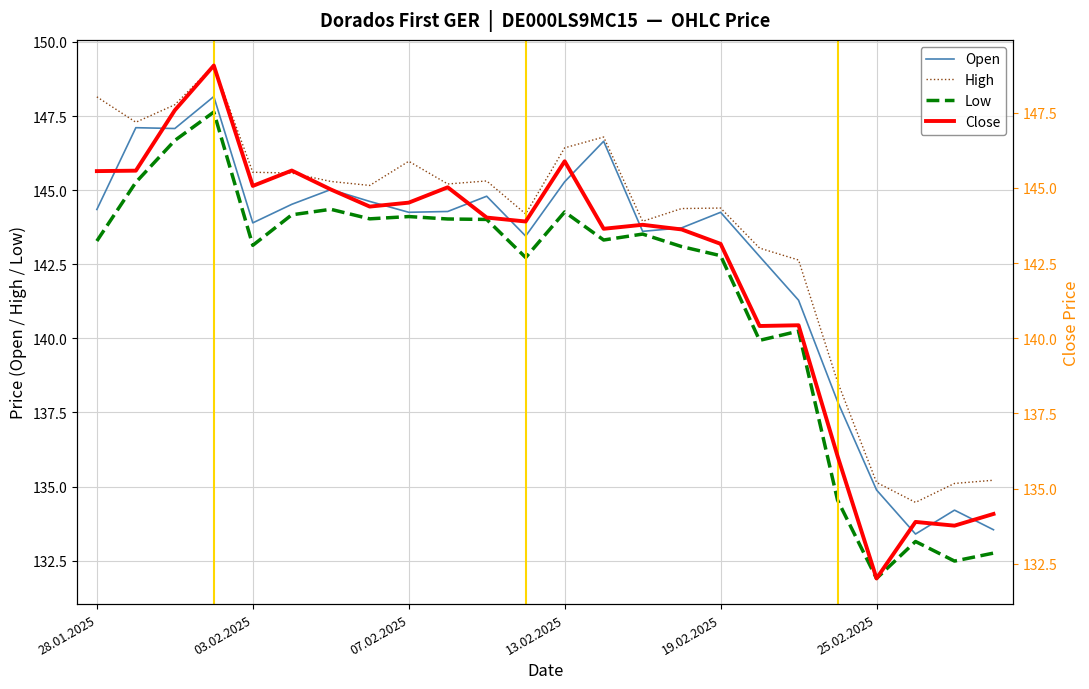

In Low, how many points are lower than both neighbors (excluding endpoints)?

7